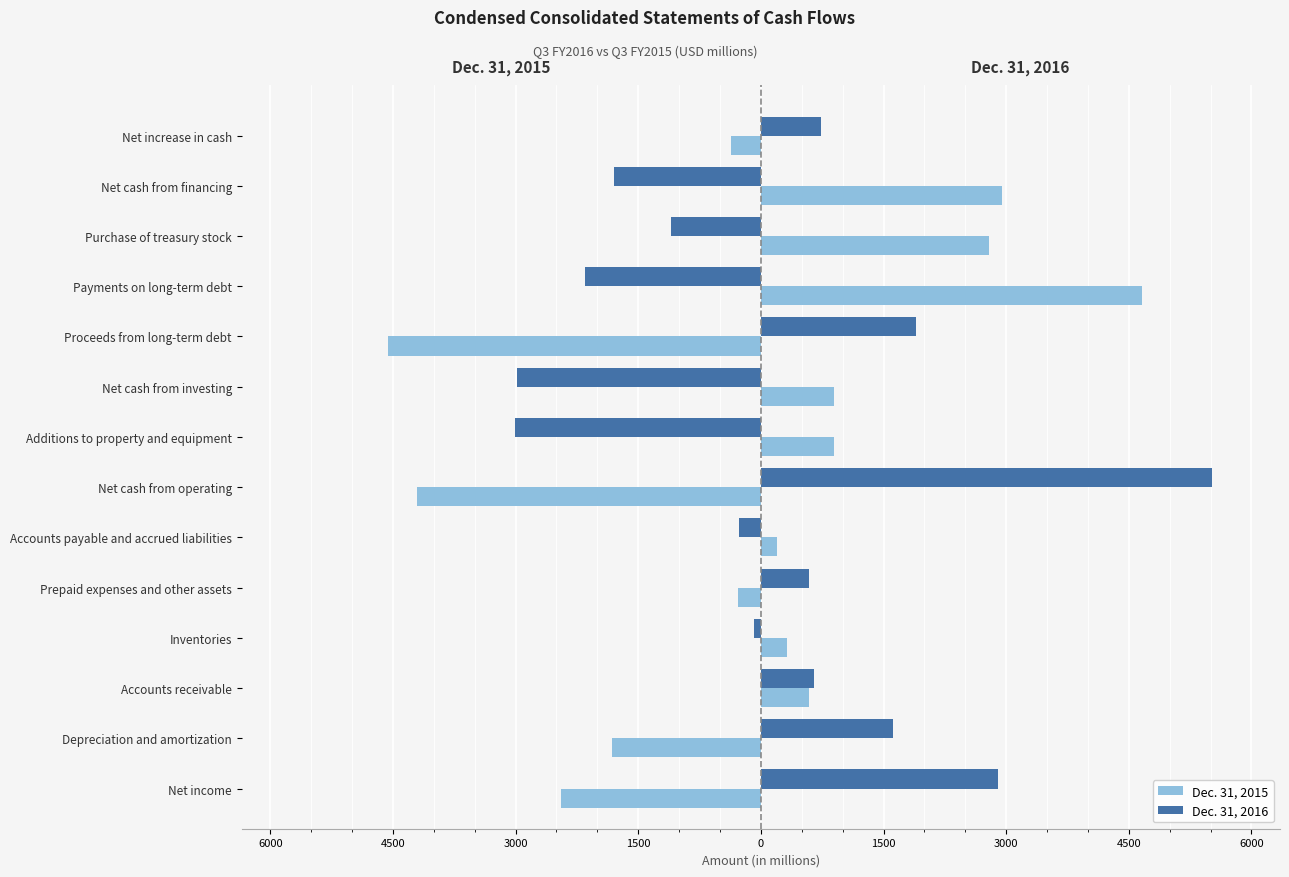

What are all the series names shown in the legend?

Dec. 31, 2015, Dec. 31, 2016